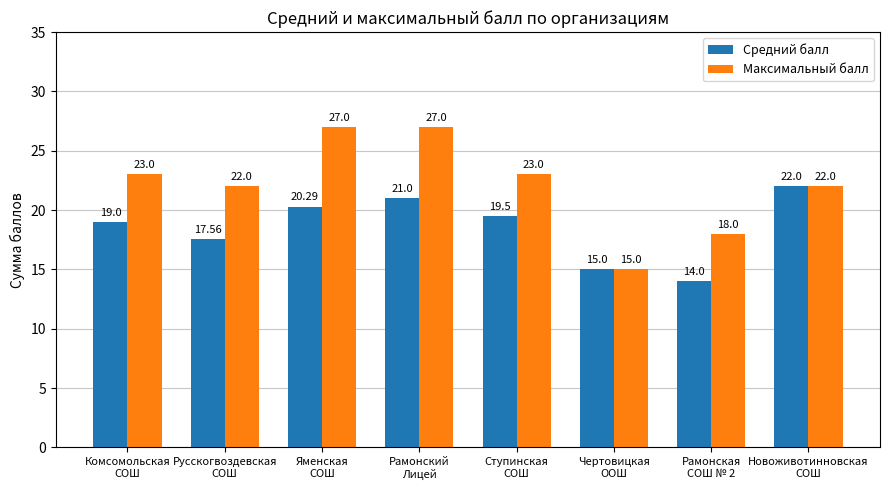

How many values in the Средний балл series are below 19?

3